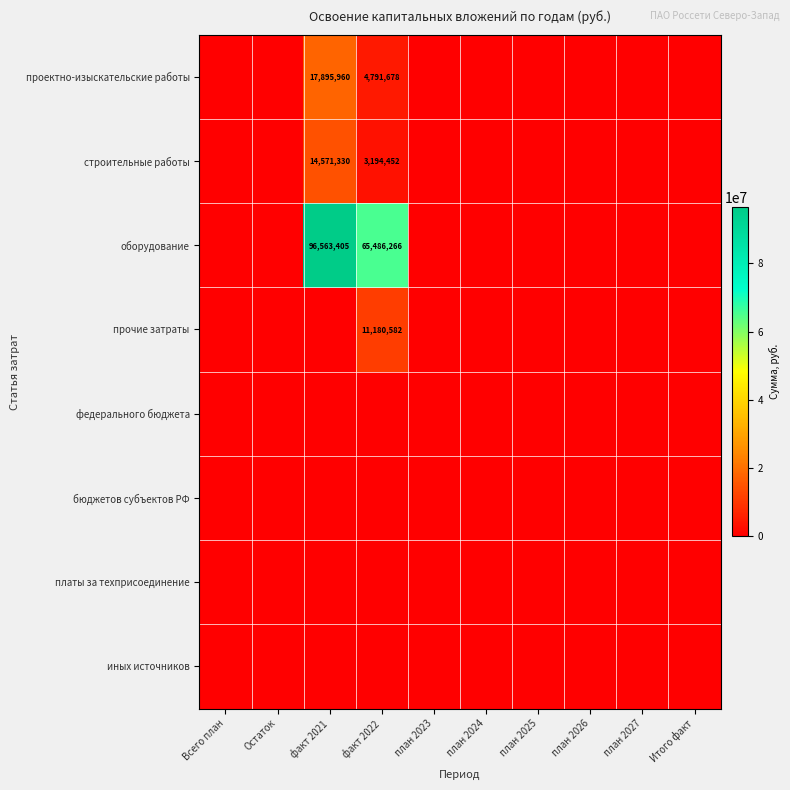

The проектно-изыскательские работы series shows 1391939 at факт 2022. True or false?

False